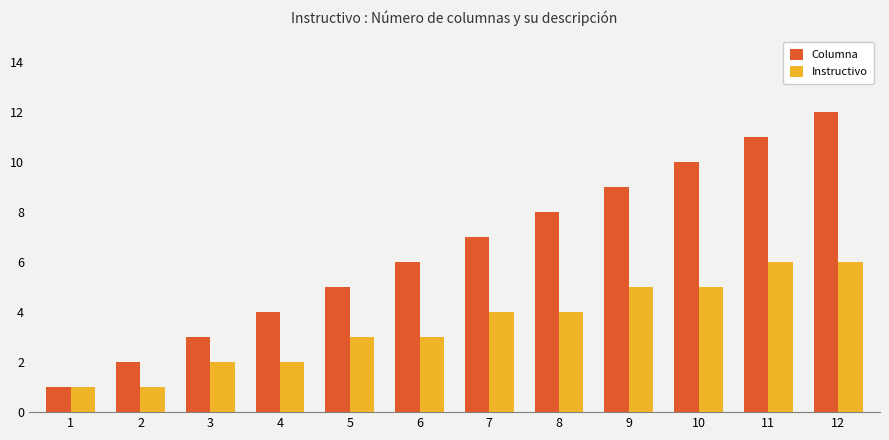

Reading left to right, transcribe all the data shown in this chart.

Columna: 1=1	2=2	3=3	4=4	5=5	6=6	7=7	8=8	9=9	10=10	11=11	12=12
Instructivo: 1=1	2=1	3=2	4=2	5=3	6=3	7=4	8=4	9=5	10=5	11=6	12=6